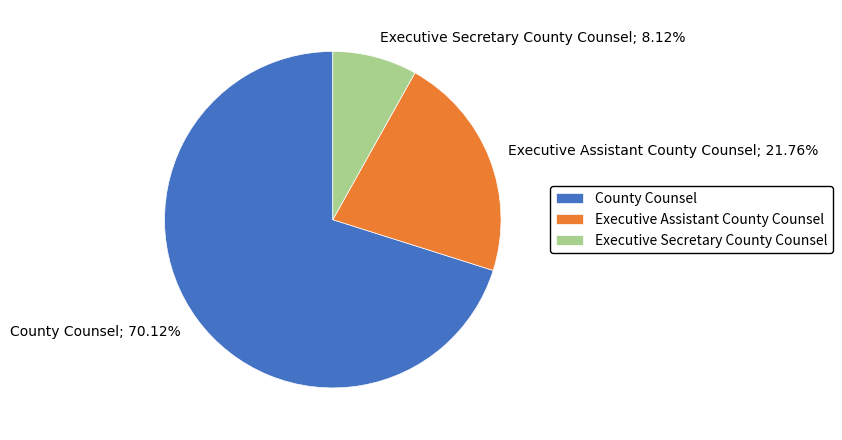

What is the ratio of the value at Executive Assistant County Counsel to the value at County Counsel?

0.3